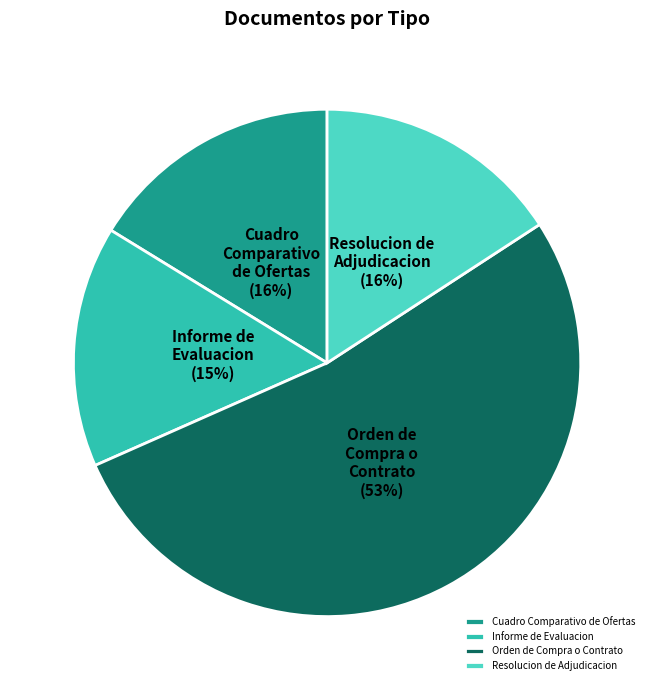

To the nearest percent, what is the average slice percentage?

25%